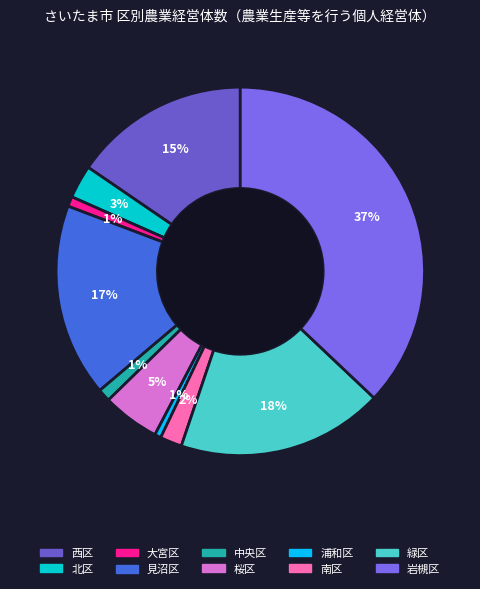

What percentage do 大宮区 and 中央区 together represent?

2.0%